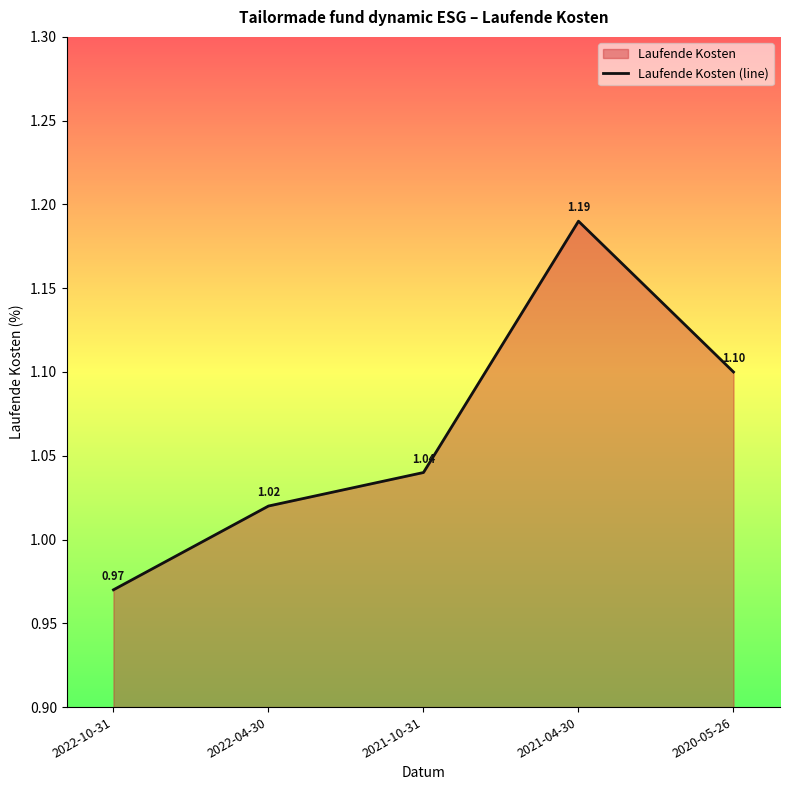

Approximately how many times larger is the value at 2020-05-26 compared to 2021-04-30?

0.9